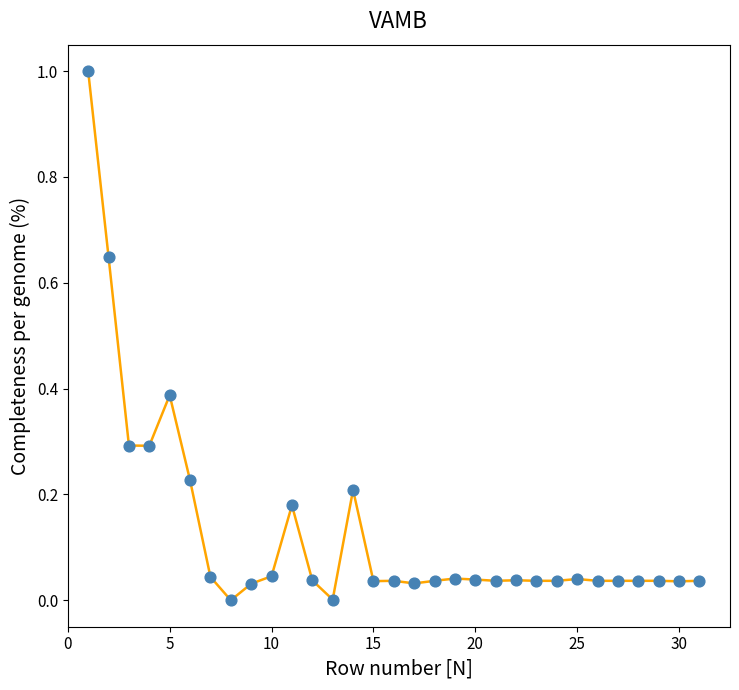

What is the difference between the maximum and minimum values?

1.0